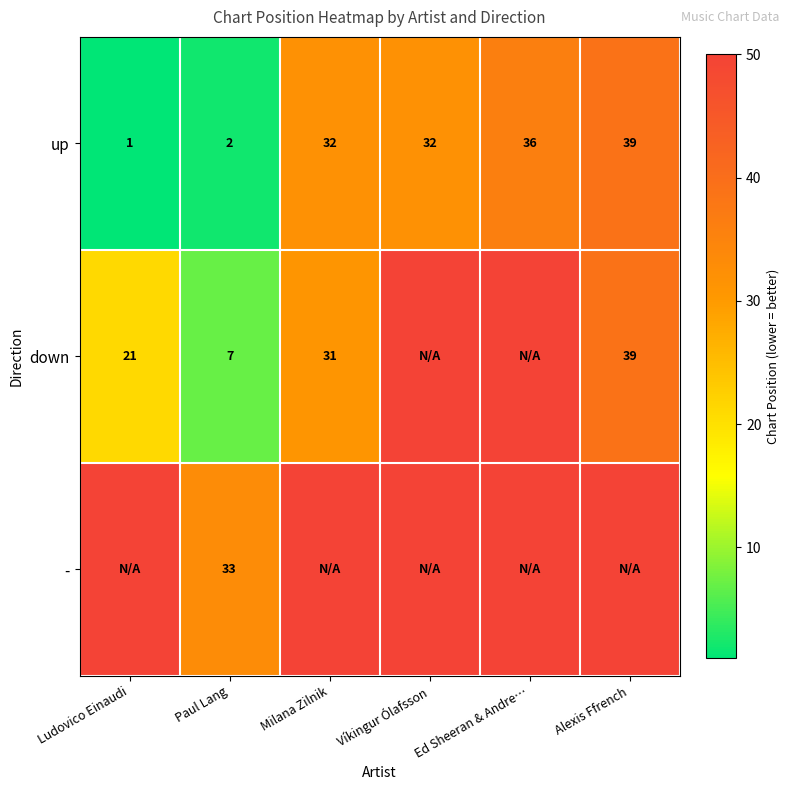

Rank the series at Paul Lang from highest to lowest value.

-, down, up